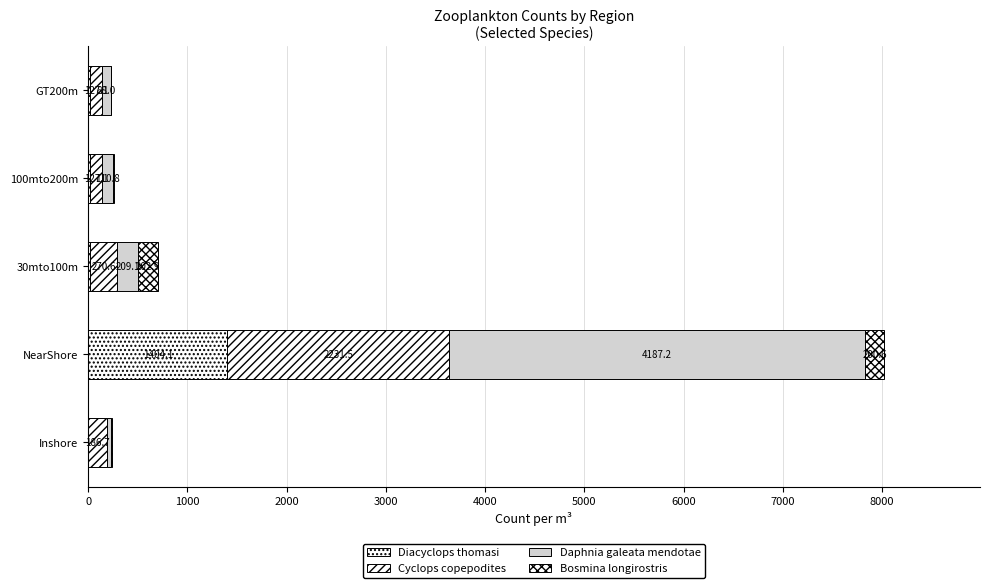

How many data points in Diacyclops thomasi are above 15?

3